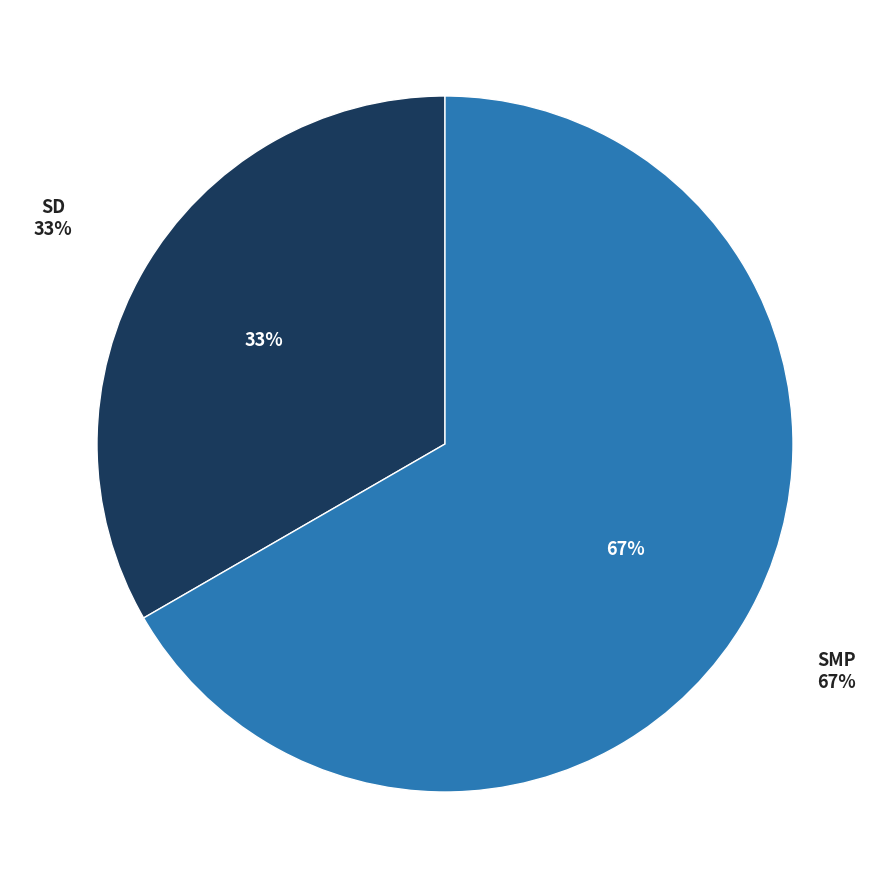

Which has a higher value, SD or SMP?

SMP